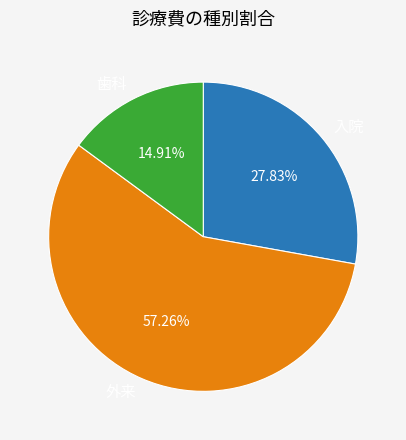

Which slice represents more than half of the pie?

外来